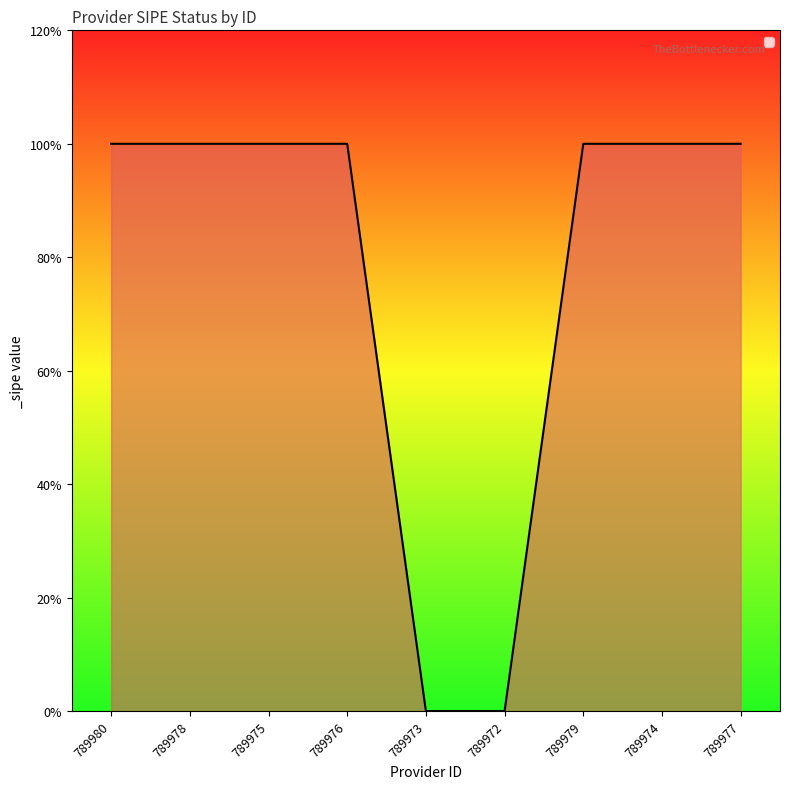

Does the chart display data point markers on the line(s)?

No